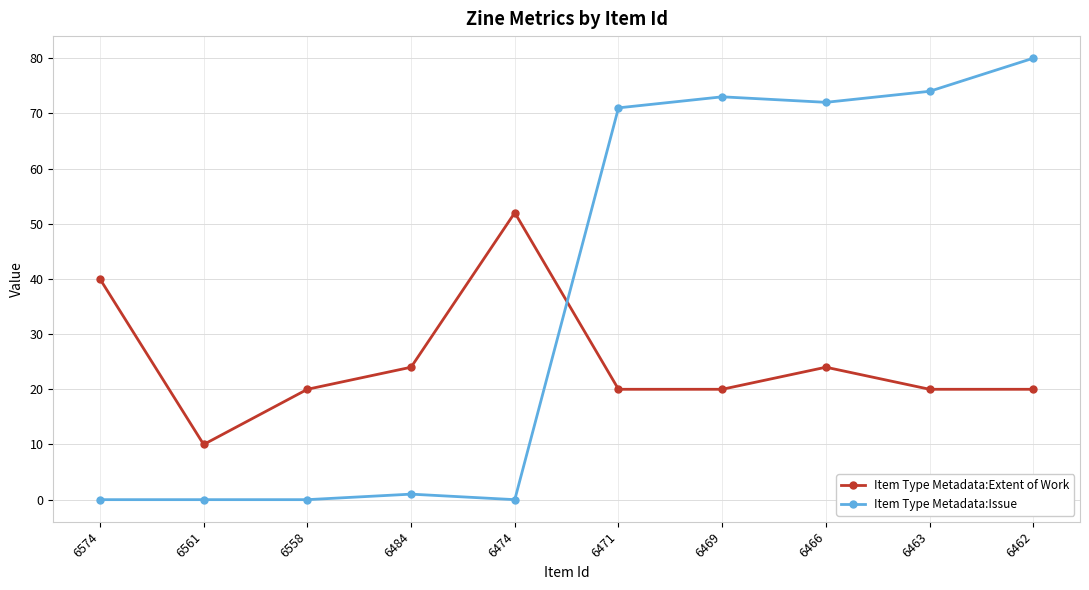

What is the sum of the Item Type Metadata:Extent of Work values at 6462 and 6471?

40